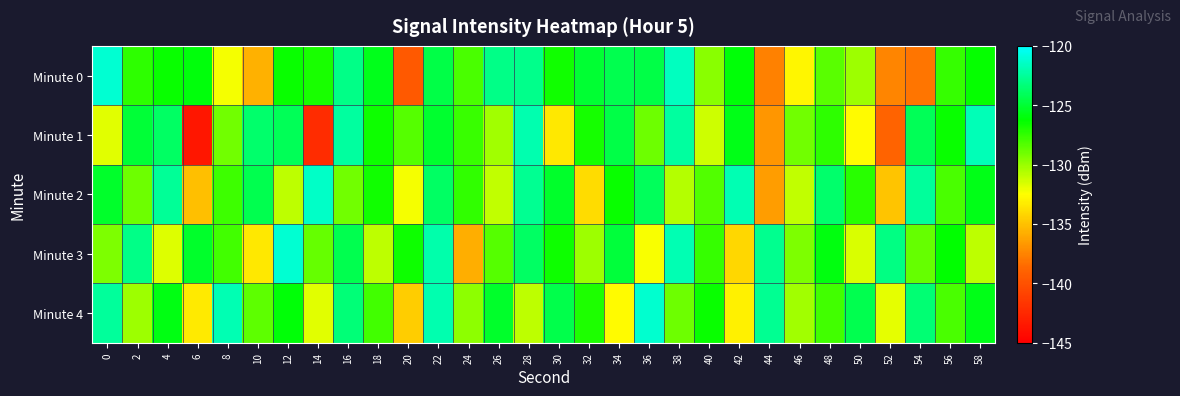

Reading right to left, extract all data points from this chart.

Minute 0: 58=-126.4	56=-127.5	54=-138.1	52=-137.4	50=-130.1	48=-128.5	46=-132.9	44=-137.7	42=-126.1	40=-129.6	38=-121.6	36=-124.6	34=-124.4	32=-125.0	30=-126.7	28=-122.9	26=-123.0	24=-128.1	22=-124.5	20=-139.5	18=-125.6	16=-123.0	14=-126.9	12=-126.5	10=-135.7	8=-132.3	6=-126.0	4=-126.5	2=-127.3	0=-121.1
Minute 1: 58=-121.8	56=-126.5	54=-124.1	52=-138.9	50=-132.7	48=-127.3	46=-129.0	44=-136.8	42=-125.7	40=-131.2	38=-122.3	36=-128.9	34=-124.6	32=-126.8	30=-133.5	28=-122.0	26=-130.2	24=-127.7	22=-125.1	20=-128.3	18=-126.6	16=-122.4	14=-142.2	12=-124.2	10=-123.6	8=-129.0	6=-143.6	4=-123.9	2=-124.9	0=-131.8
Minute 2: 58=-125.7	56=-128.0	54=-122.5	52=-134.9	50=-127.2	48=-123.7	46=-131.0	44=-136.5	42=-121.9	40=-128.2	38=-130.7	36=-124.0	34=-126.5	32=-133.9	30=-125.2	28=-122.7	26=-131.0	24=-127.5	22=-123.9	20=-132.2	18=-126.7	16=-129.0	14=-121.5	12=-130.9	10=-124.3	8=-127.8	6=-135.1	4=-122.6	2=-128.9	0=-125.2
Minute 3: 58=-130.9	56=-126.3	54=-128.8	52=-123.1	50=-131.6	48=-125.9	46=-129.3	44=-122.8	42=-134.1	40=-127.6	38=-121.9	36=-132.3	34=-124.8	32=-130.1	30=-126.6	28=-123.9	26=-128.3	24=-135.8	22=-122.1	20=-126.6	18=-130.9	16=-124.3	14=-128.8	12=-121.1	10=-133.5	8=-127.9	6=-125.2	4=-131.7	2=-123.0	0=-129.3
Minute 4: 58=-125.7	56=-128.0	54=-123.5	52=-131.9	50=-124.3	48=-127.9	46=-130.2	44=-122.7	42=-133.0	40=-126.5	38=-128.9	36=-121.2	34=-132.7	32=-127.0	30=-124.5	28=-130.9	26=-125.2	24=-129.7	22=-122.0	20=-134.5	18=-127.9	16=-123.3	14=-131.8	12=-126.1	10=-128.6	8=-121.9	6=-133.3	4=-125.8	2=-130.1	0=-122.5